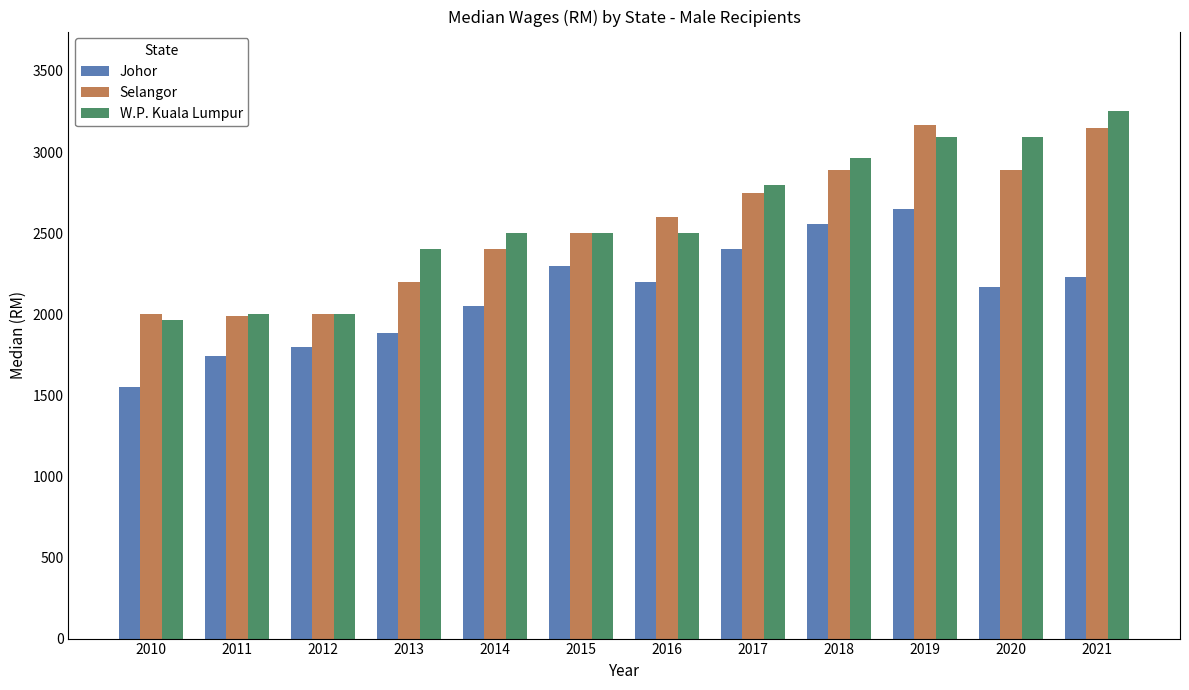

At which category is the sum across all series the highest?

2019